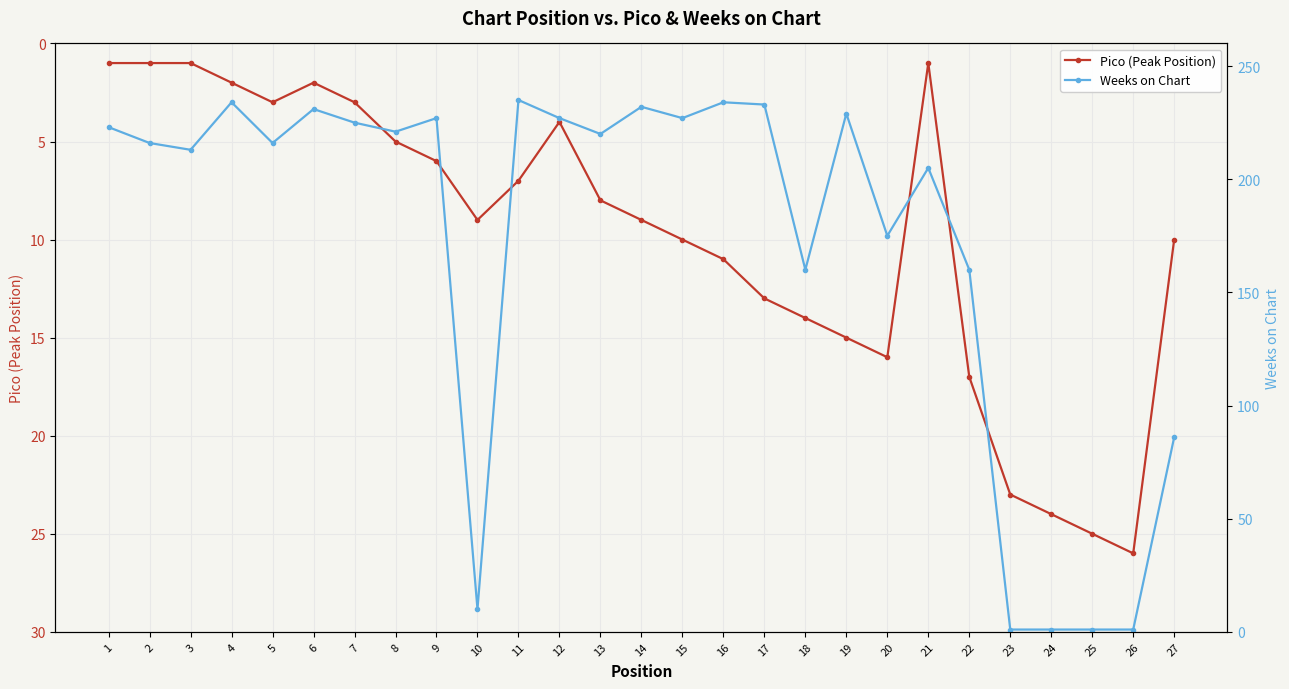

How many data points does each series have?

27